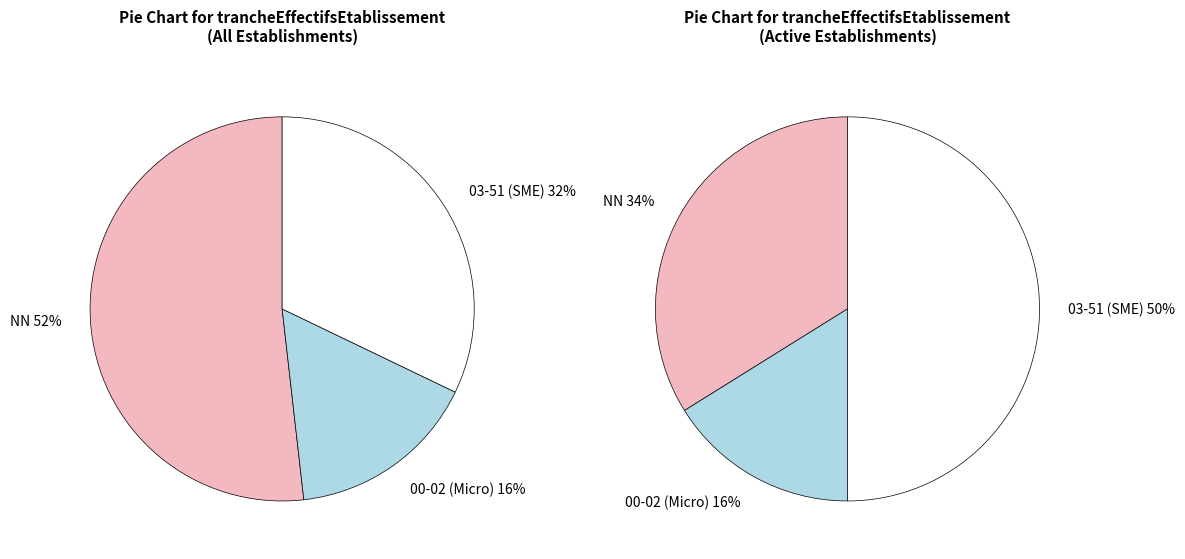

True or false: NN accounts for 41% of the total.

False